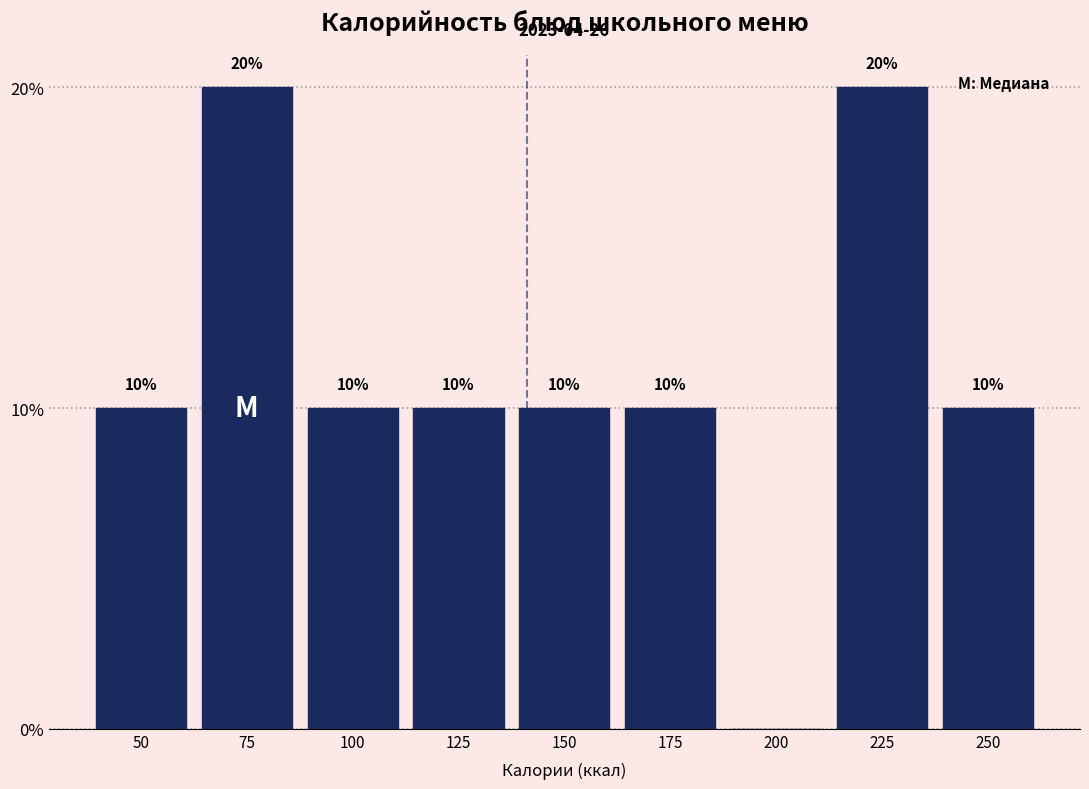

Reading left to right, list all the values displayed in this chart.

50=10	75=20	100=10	125=10	150=10	175=10	200=0	225=20	250=10